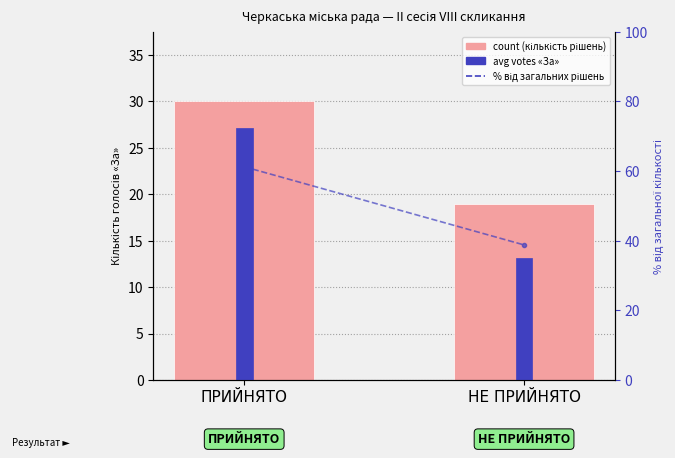

How many groups of bars are there?

2